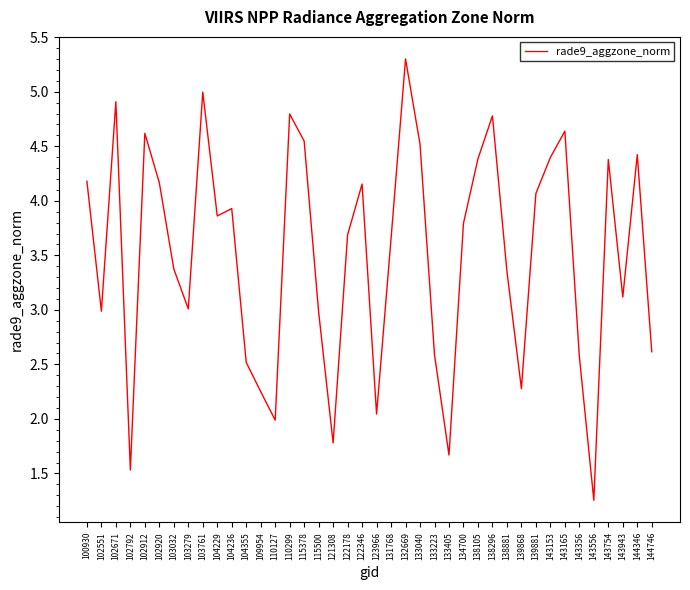

What is the change in value from 110299 to 133405?

-3.1